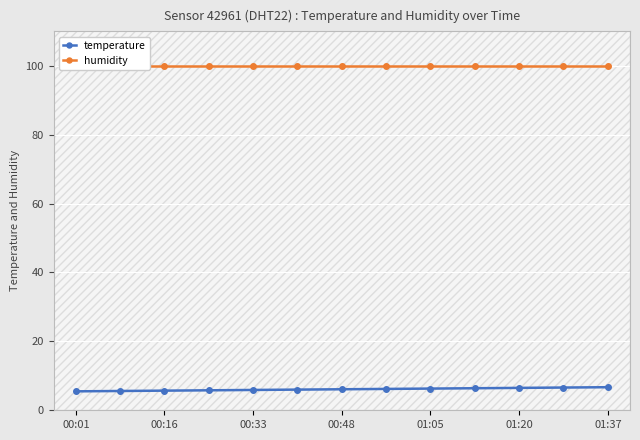

True or false: humidity has more than 1 points higher than both neighbors.

False